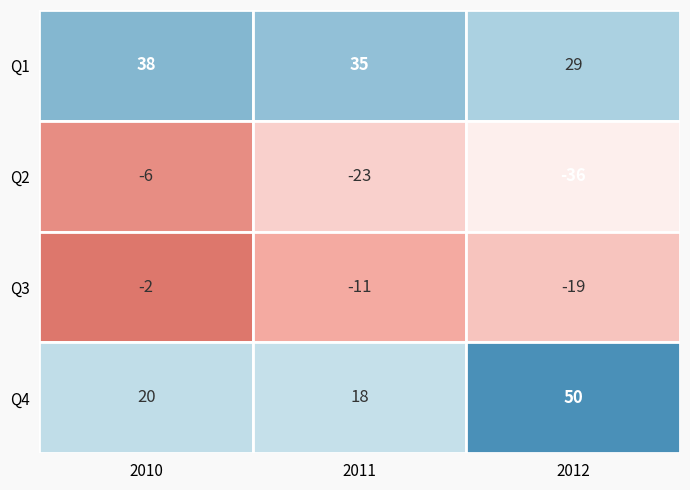

True or false: Q3 has a value of -2 at 2010.

True